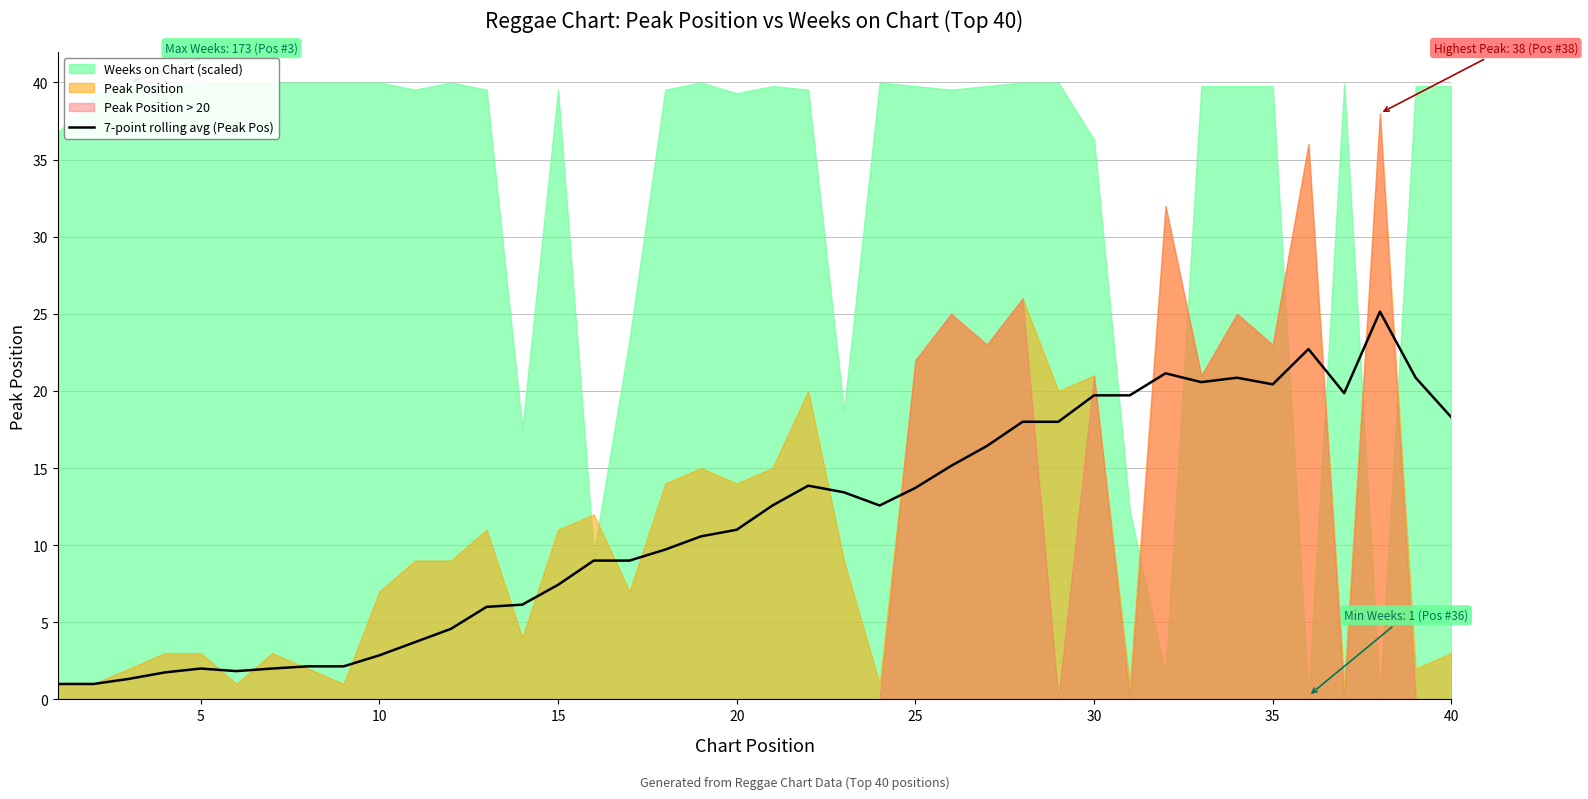

True or false: there are more than 1 points higher than both neighbors.

True